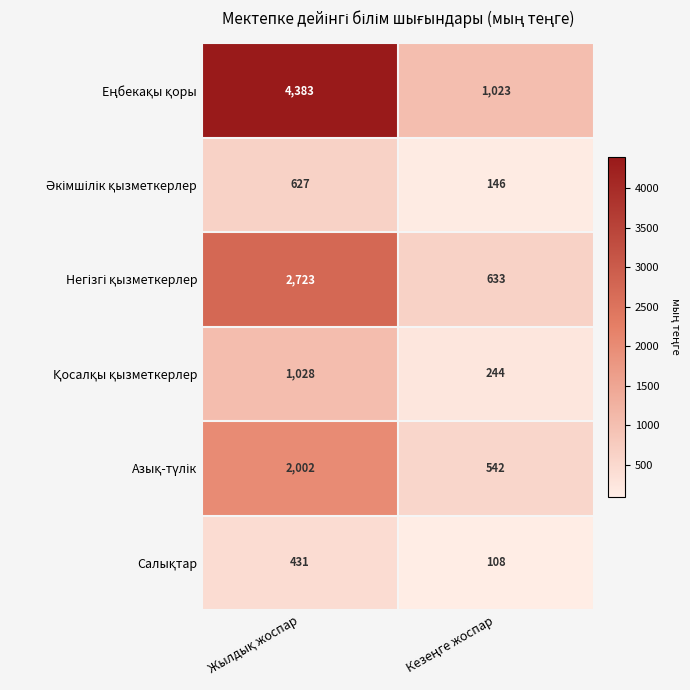

What is the maximum value shown in the chart?

4383